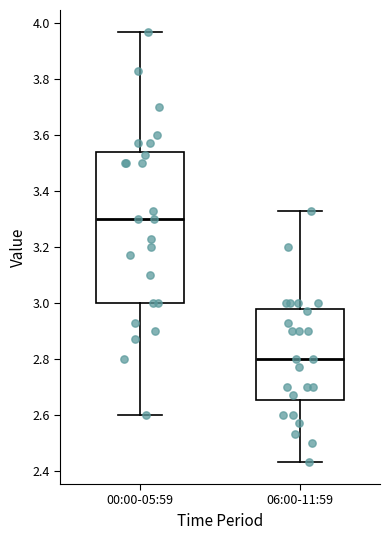

Reading left to right, transcribe this box plot: for each box, give where its median line is, the range the box spans, and where its two whiskers end, as read against the y-axis. The values are not printed on the chart, so give them approximately, as read against the axis.

00:00-05:59: median 3.30, box 3.00 to 3.54, whiskers 2.60 to 3.98
06:00-11:59: median 2.80, box 2.66 to 2.98, whiskers 2.44 to 3.34